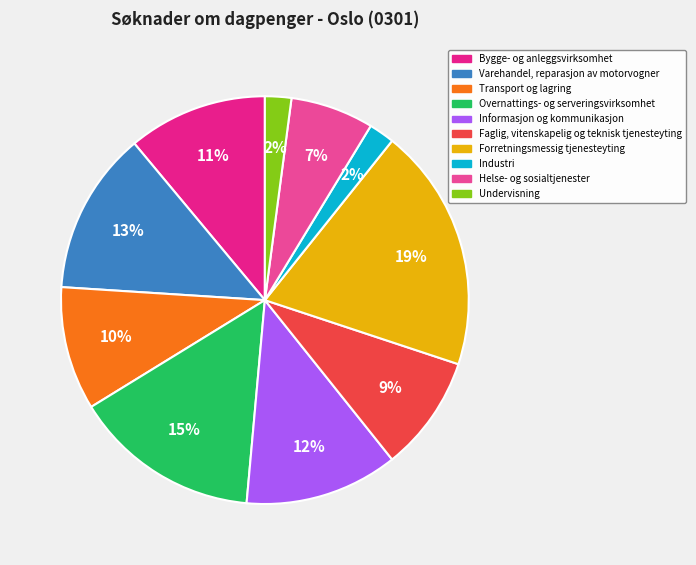

Does Informasjon og kommunikasjon represent more than half of the total?

No